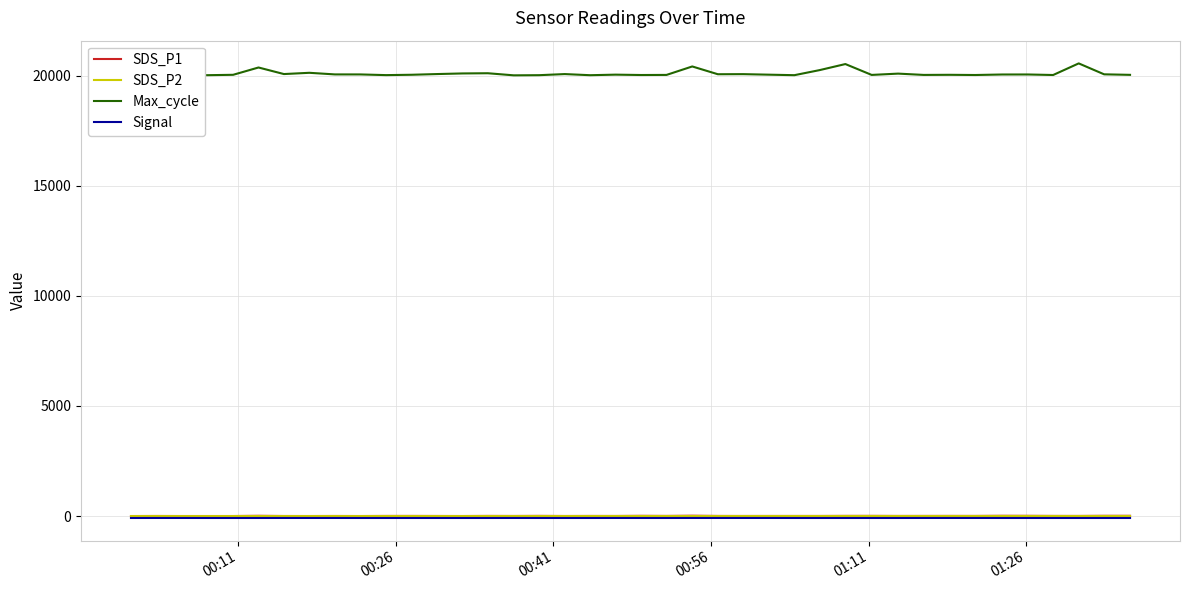

True or false: Signal and SDS_P2 intersect in this chart.

False